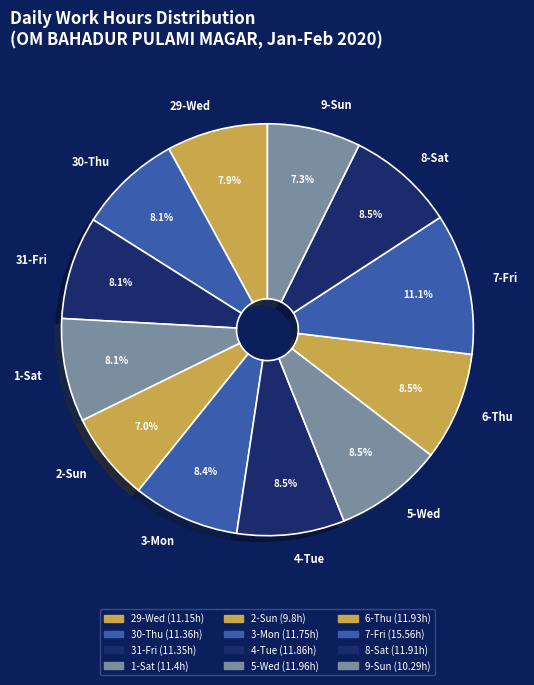

What is the largest slice in the pie chart?

7-Fri